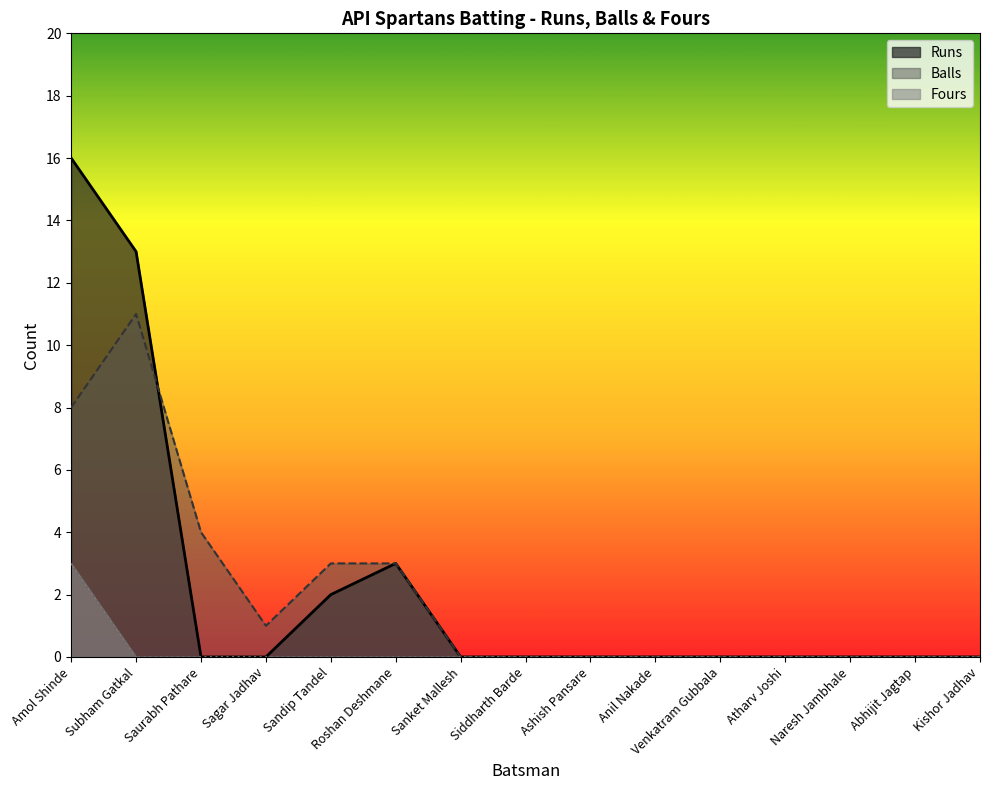

How many lines are shown in the chart?

3